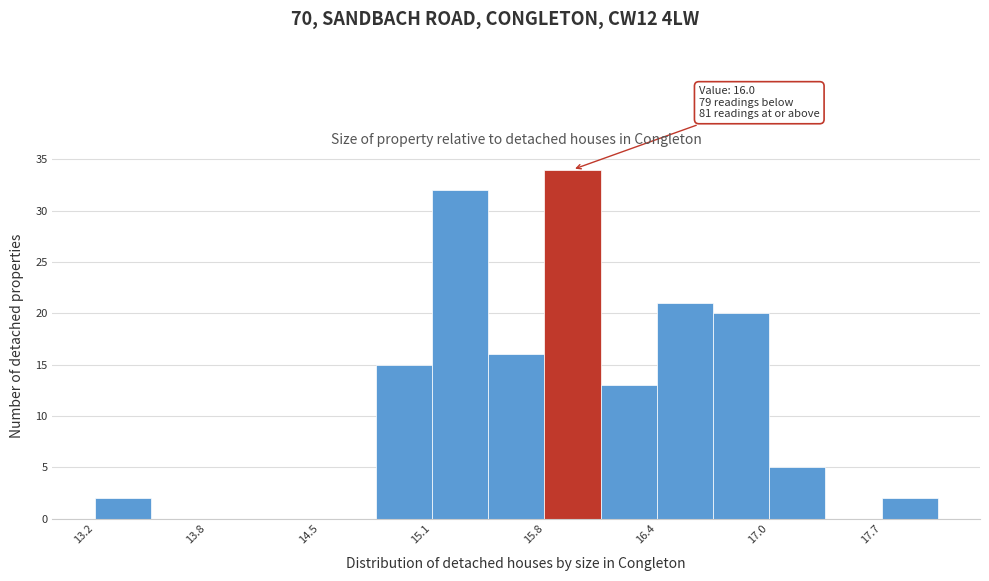

Read against the x-axis, roughly where is the centre of the tallest bar?

15.9